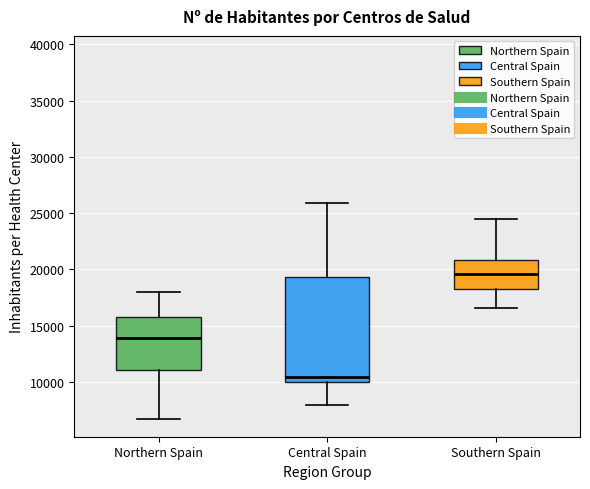

Reading left to right, transcribe this box plot: for each box, give where its median line is, the range the box spans, and where its two whiskers end, as read against the y-axis. The values are not printed on the chart, so give them approximately, as read against the axis.

Northern Spain: median 14000, box 11000 to 16000, whiskers 7000 to 18000
Central Spain: median 10500, box 10000 to 19500, whiskers 8000 to 26000
Southern Spain: median 19500, box 18500 to 21000, whiskers 16500 to 24500